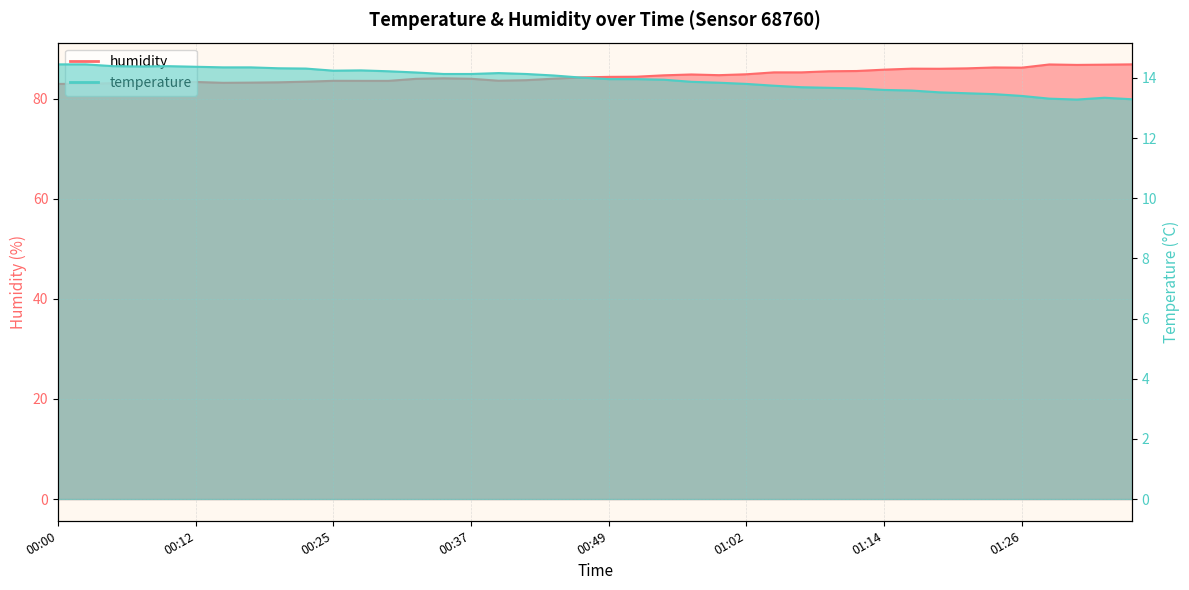

The value of temperature at 01:19 is 23.5. True or false?

False